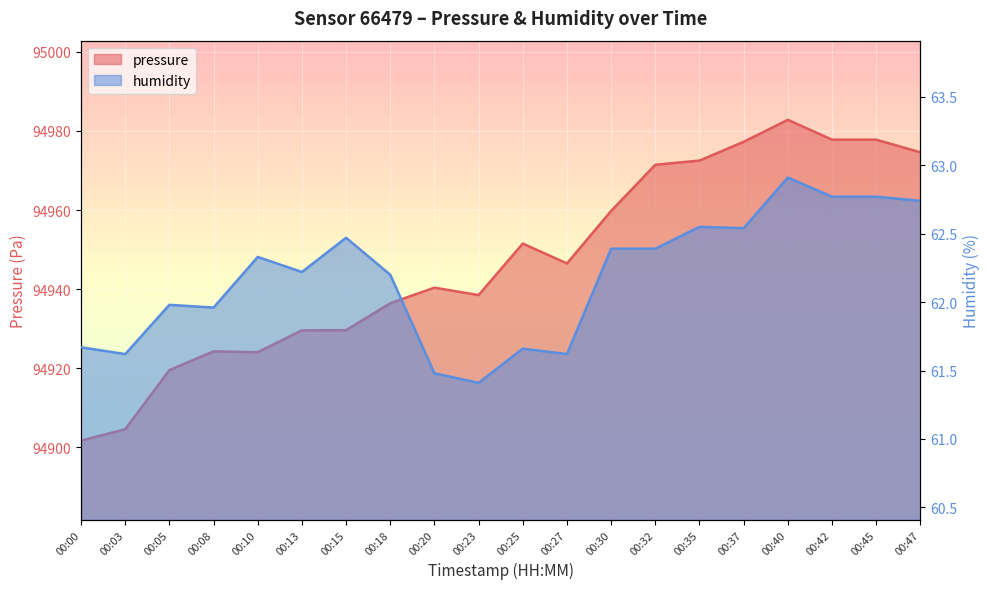

What is the spread (max minus min) of values at 00:23?

94877.1